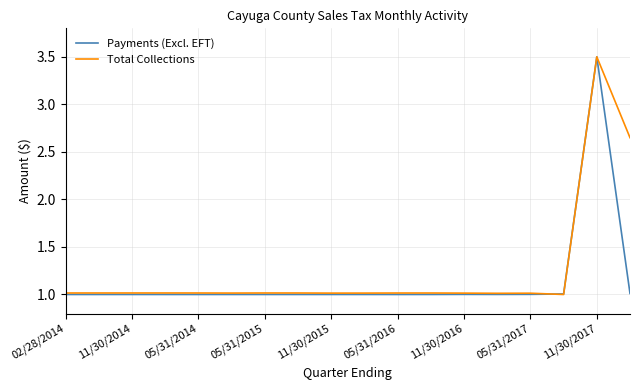

What is the highest value of the Total Collections series?

3.5